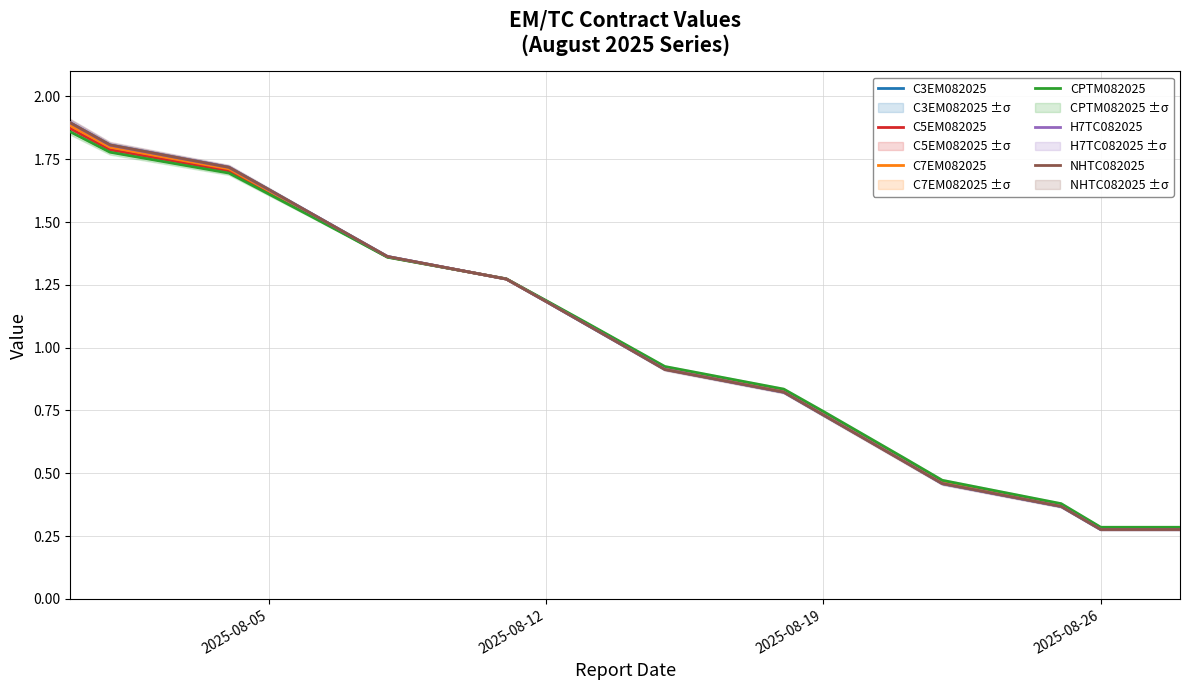

What is the value of the CPTM082025 point at the 2nd from the left?

1.8